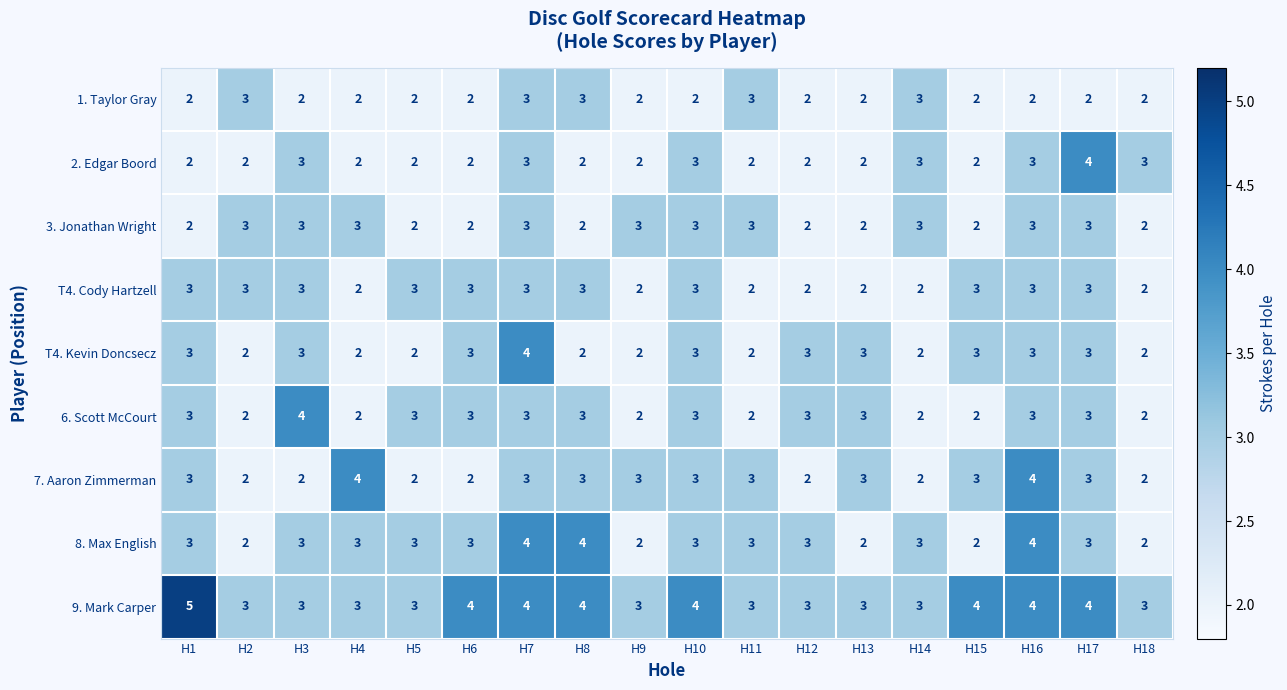

Between H3 and H11, which series saw the biggest shift?

6. Scott McCourt